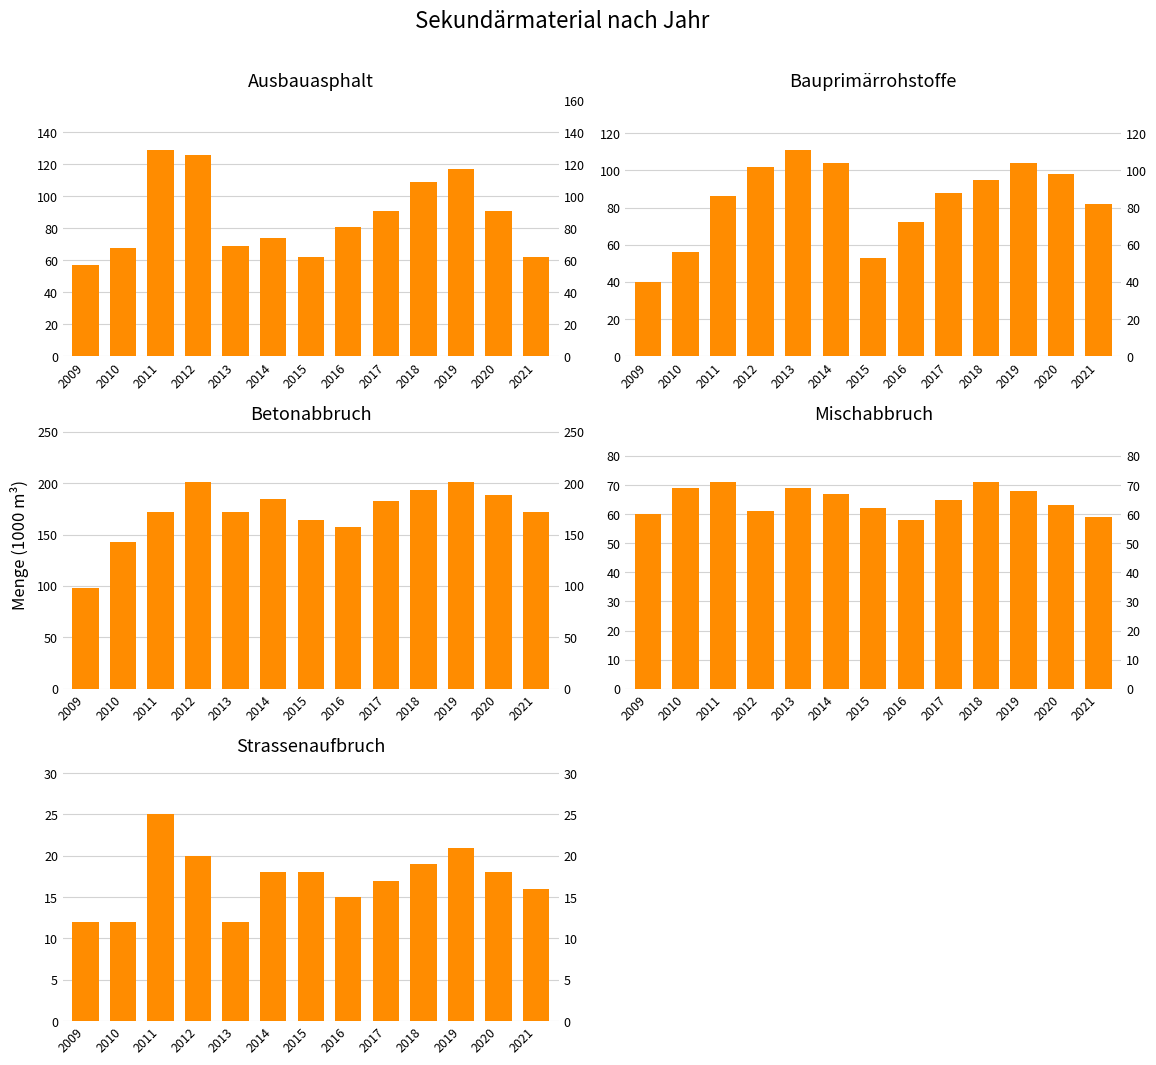

How many categories are shown in the chart?

13